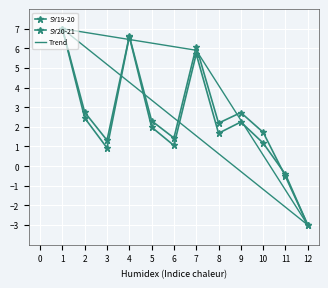

Rank the series at 3 from highest to lowest value.

SY20-21, SY19-20